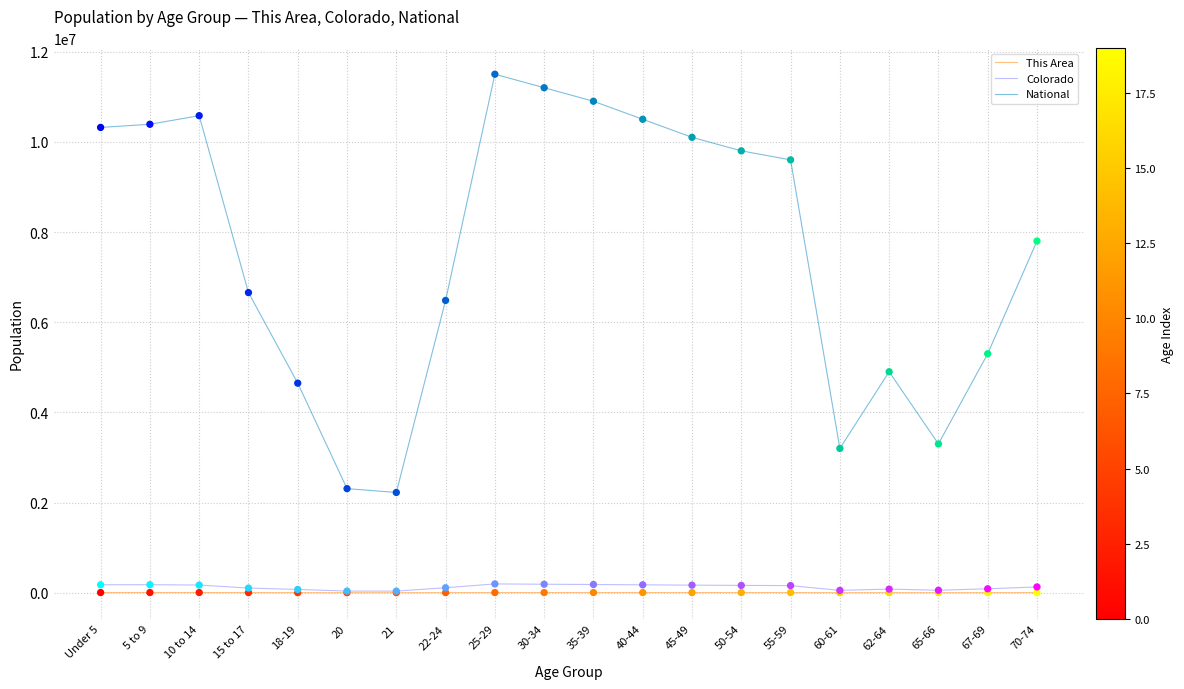

Which series has the largest total across all categories?

National